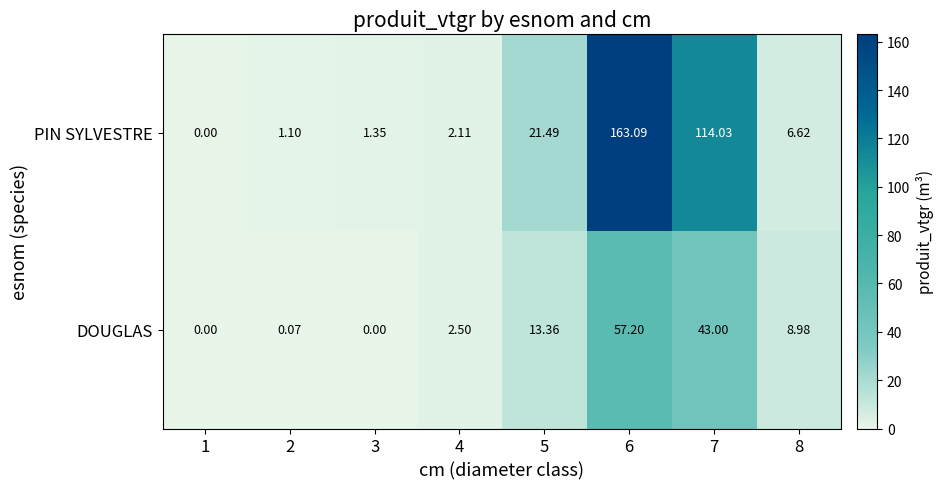

Is the value of PIN SYLVESTRE at 8 greater than the value of DOUGLAS at 7?

No